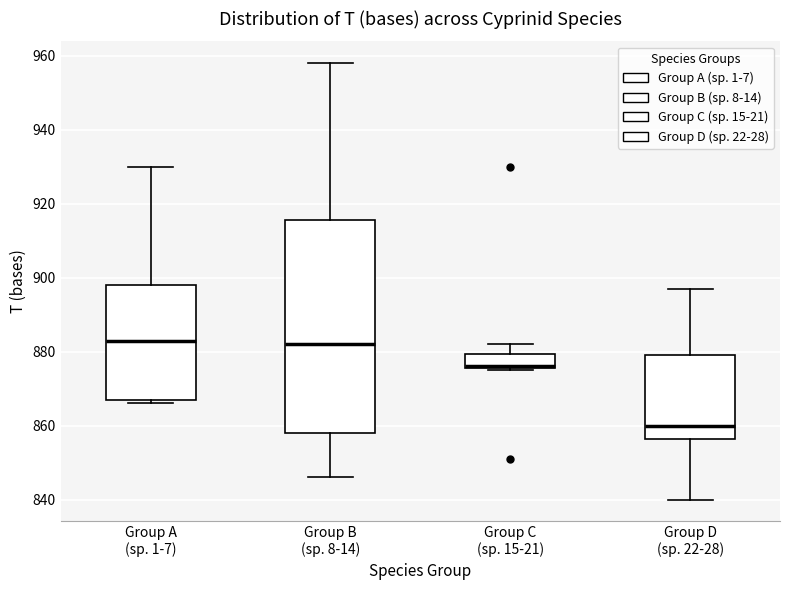

Comparing the boxes themselves (not the whiskers), which one is the tallest?

Group B (sp. 8-14)